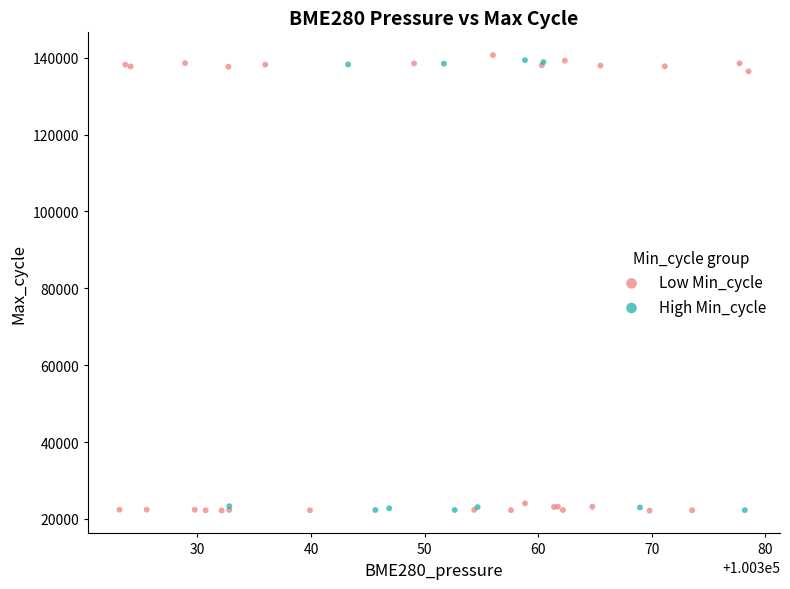

What are all the series names shown in the legend?

Low Min_cycle, High Min_cycle